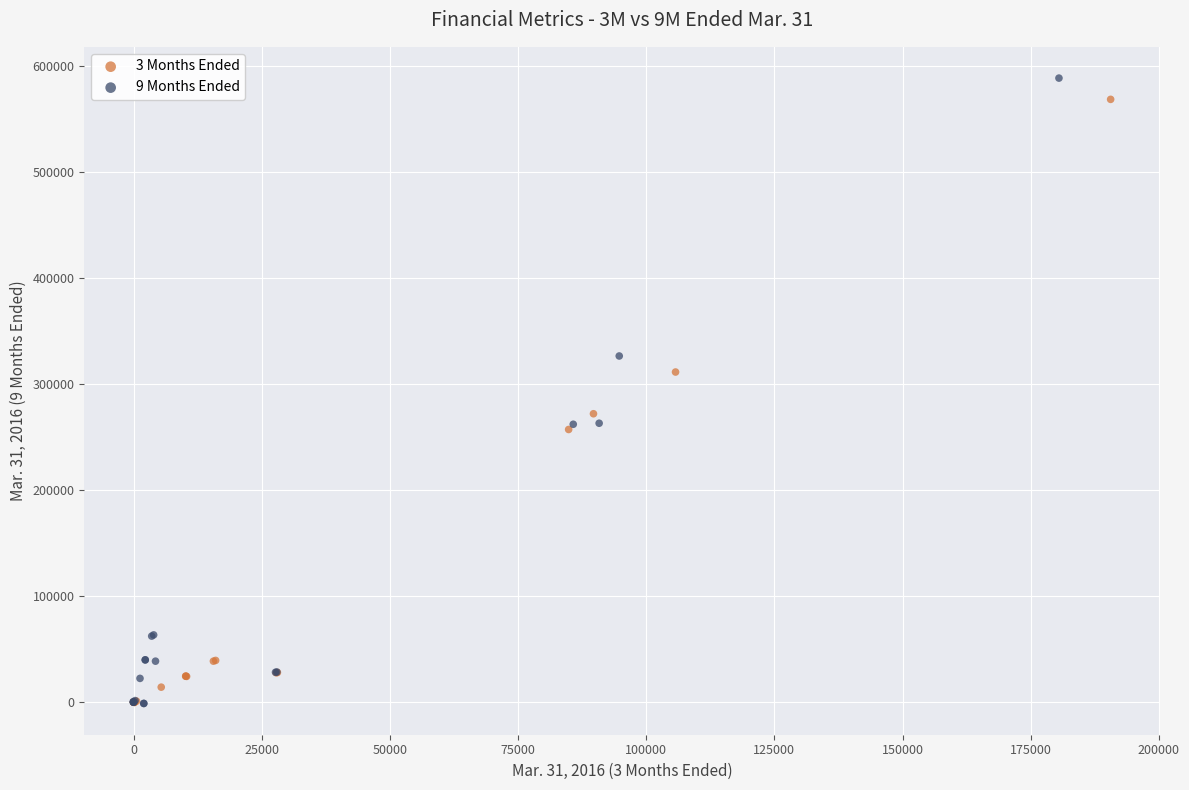

Which series has the largest Y range (max minus min)?

9 Months Ended